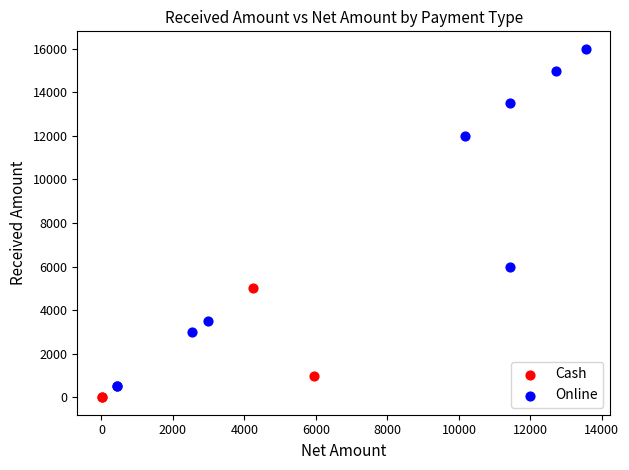

Which series has the largest Y range (max minus min)?

Online